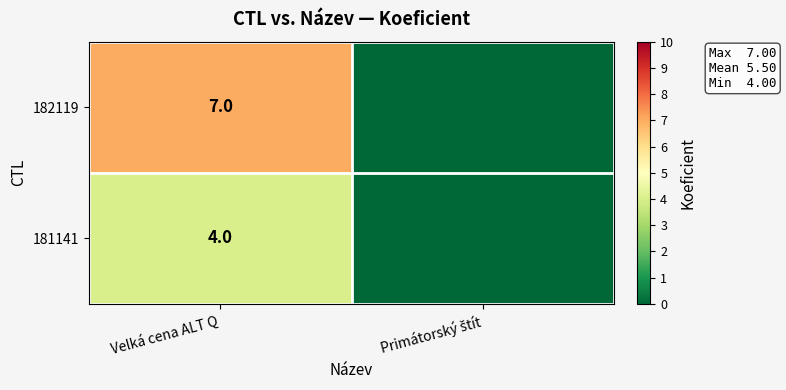

Is it true that 181141 equals 3 at Velká cena ALT Q?

False